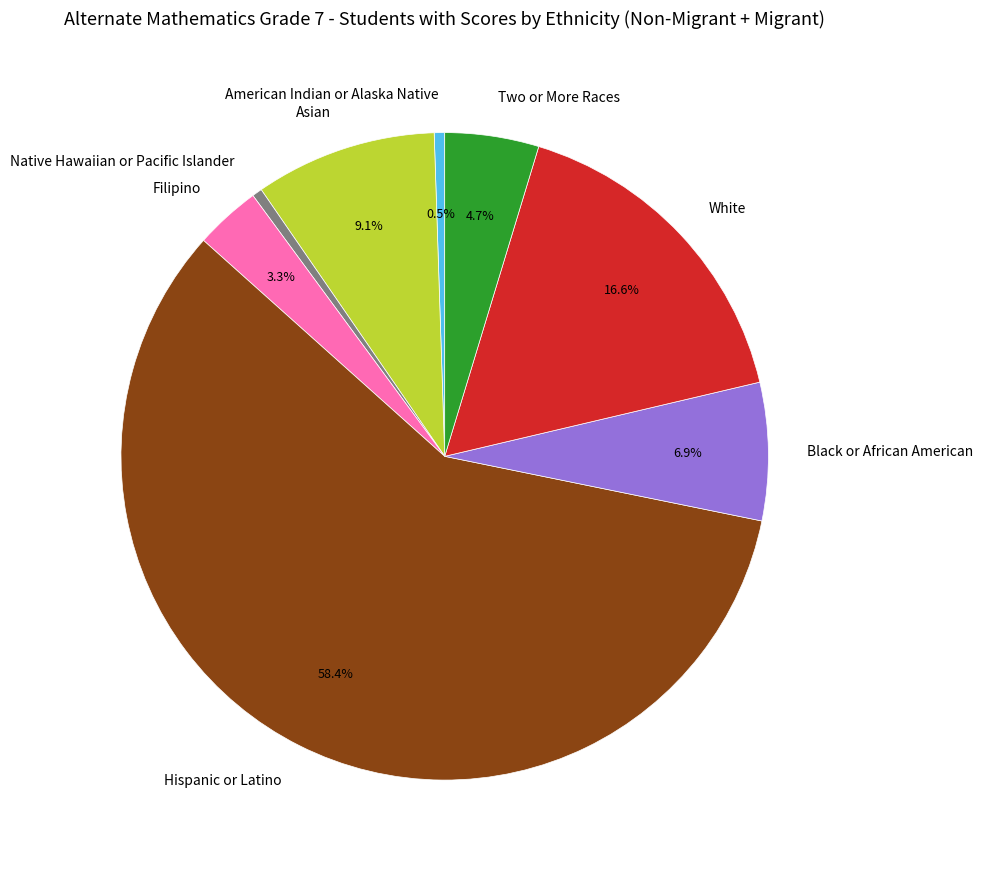

Does Hispanic or Latino account for over 50% of the chart?

Yes